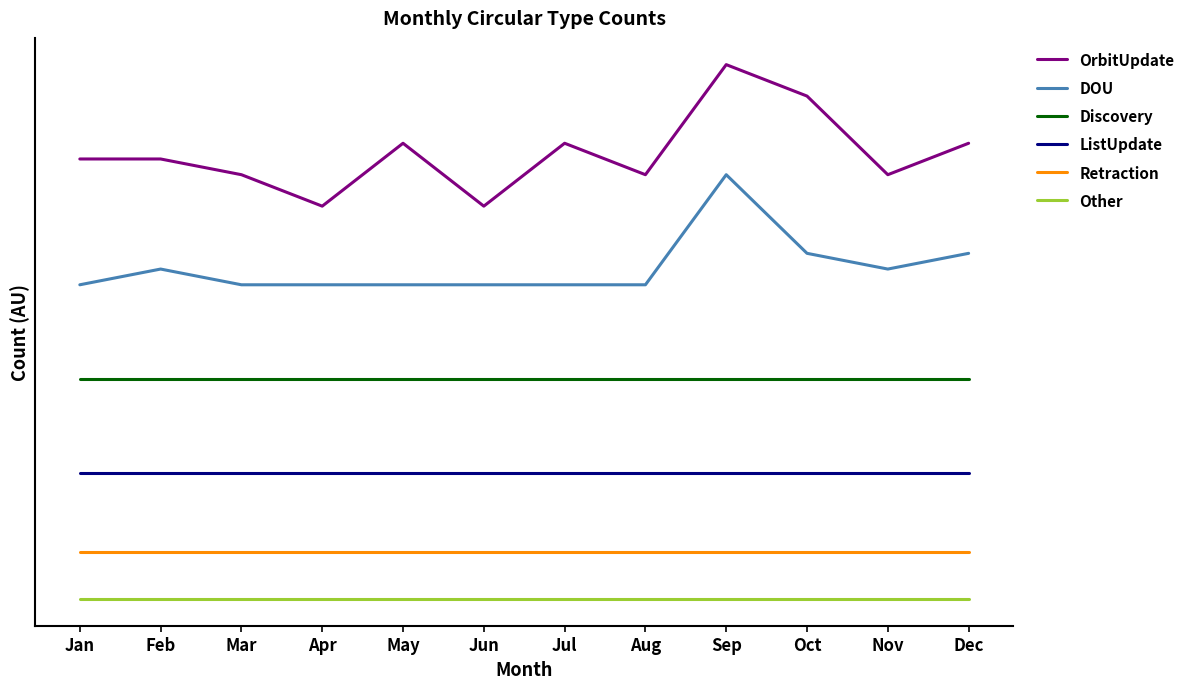

Is the value of ListUpdate at Oct greater than the value of DOU at Nov?

No